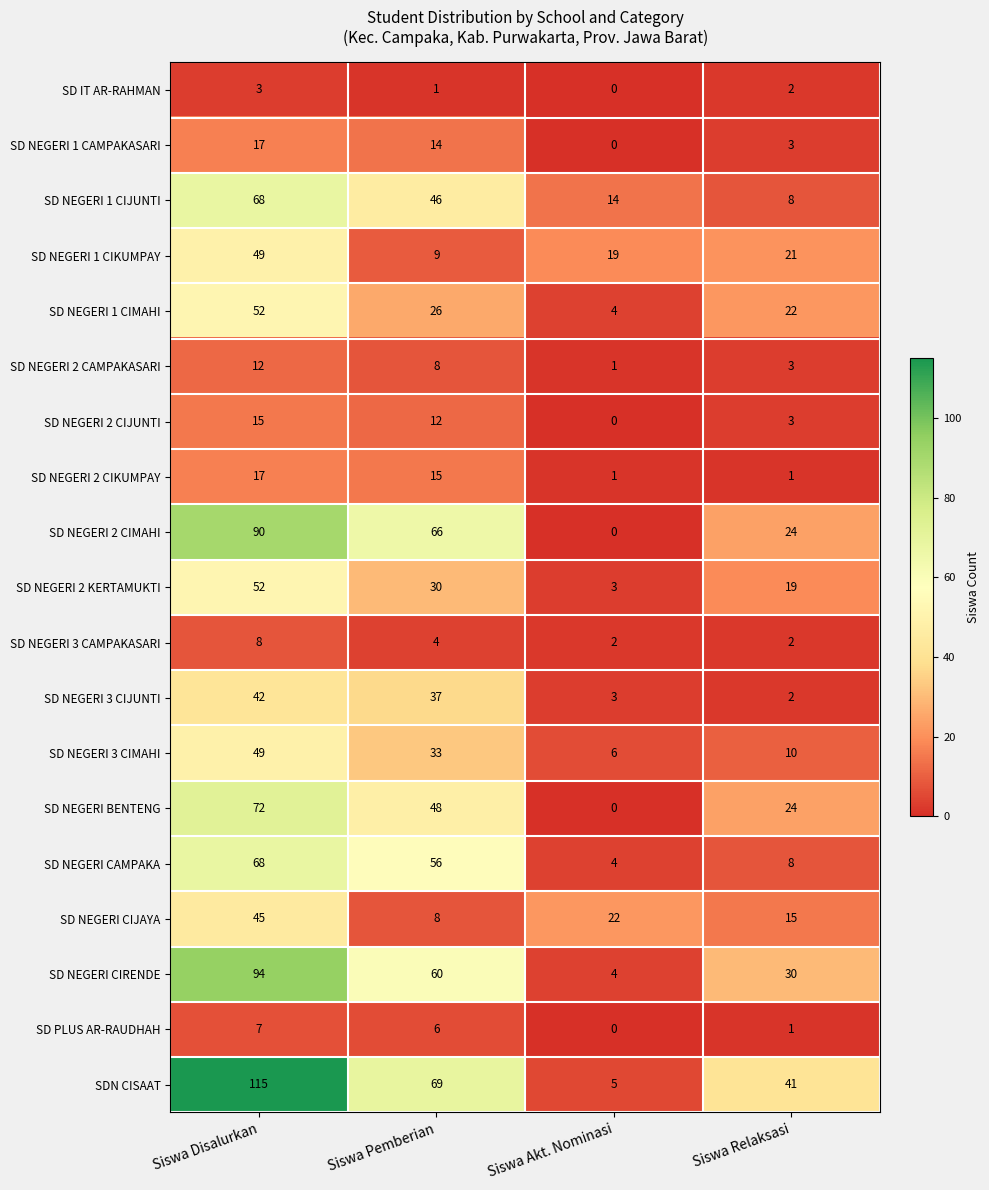

Rank the categories by SD NEGERI 1 CIKUMPAY value from lowest to highest.

Siswa Pemberian, Siswa Akt. Nominasi, Siswa Relaksasi, Siswa Disalurkan